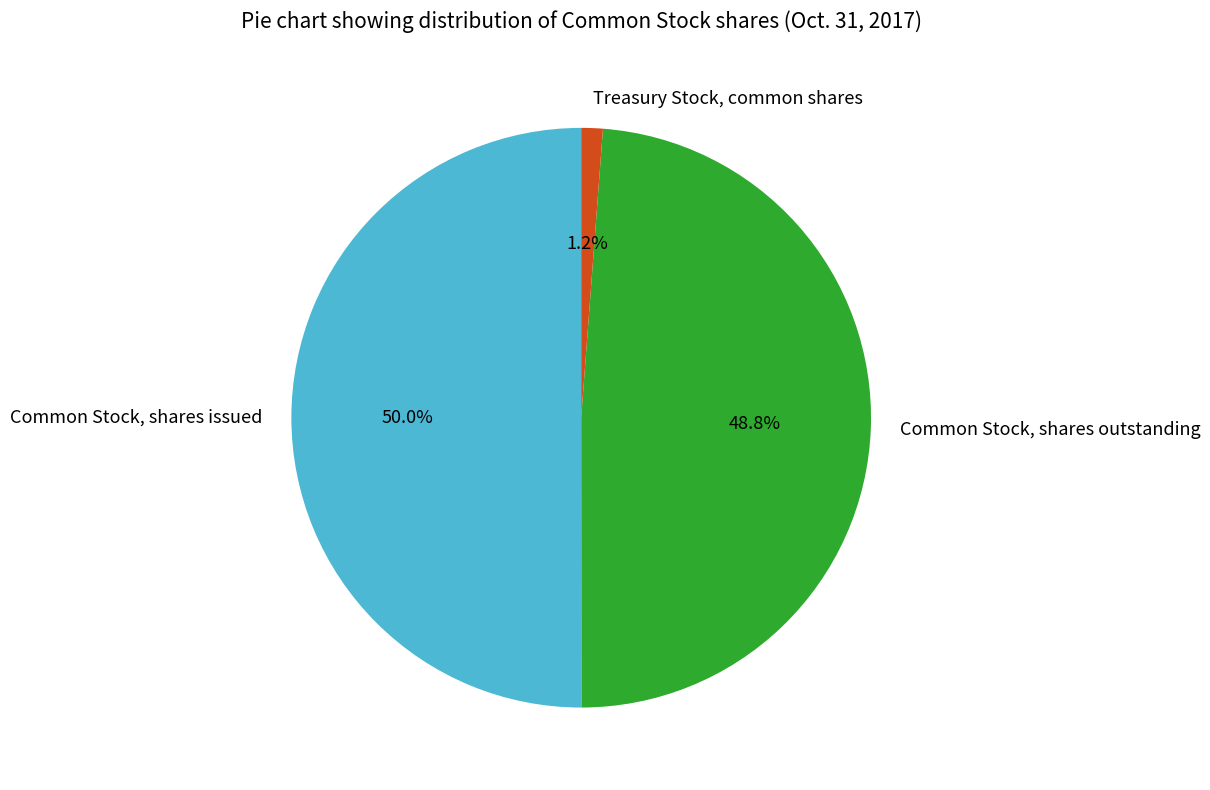

Rank the categories by value from lowest to highest.

Treasury Stock, common shares, Common Stock, shares outstanding, Common Stock, shares issued